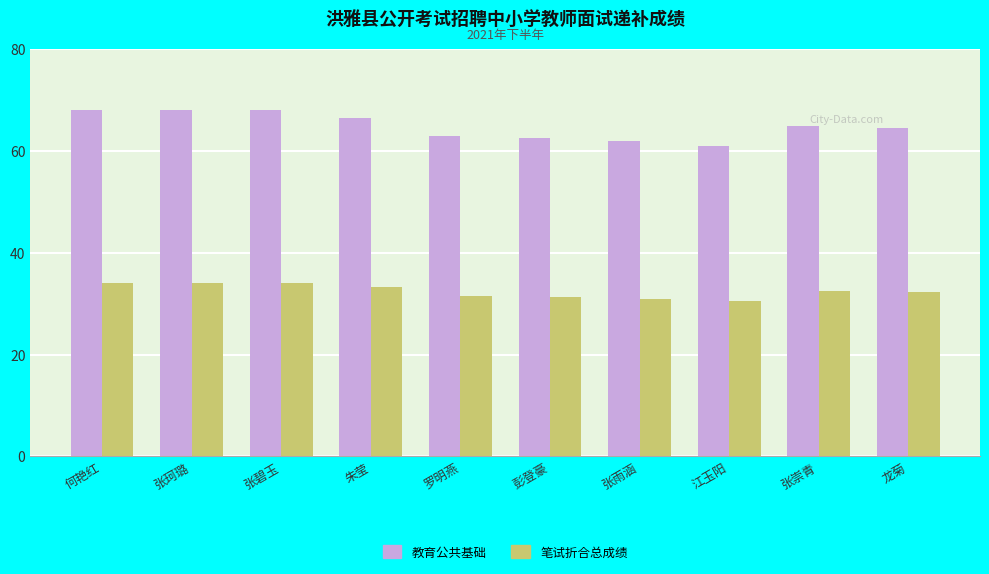

At which label does 笔试折合总成绩 first exceed 32?

何艳红